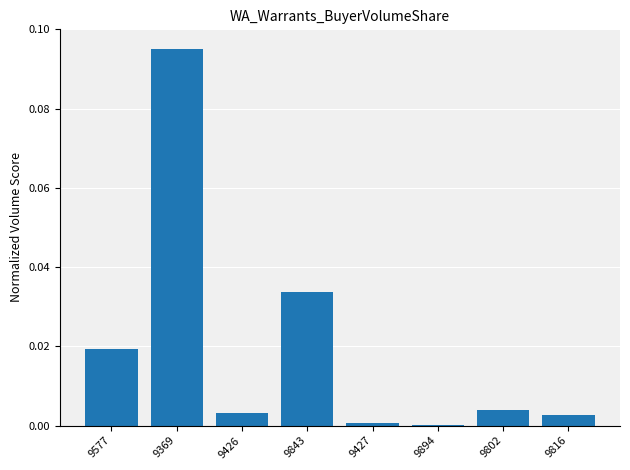

Count the number of data series in this chart.

1